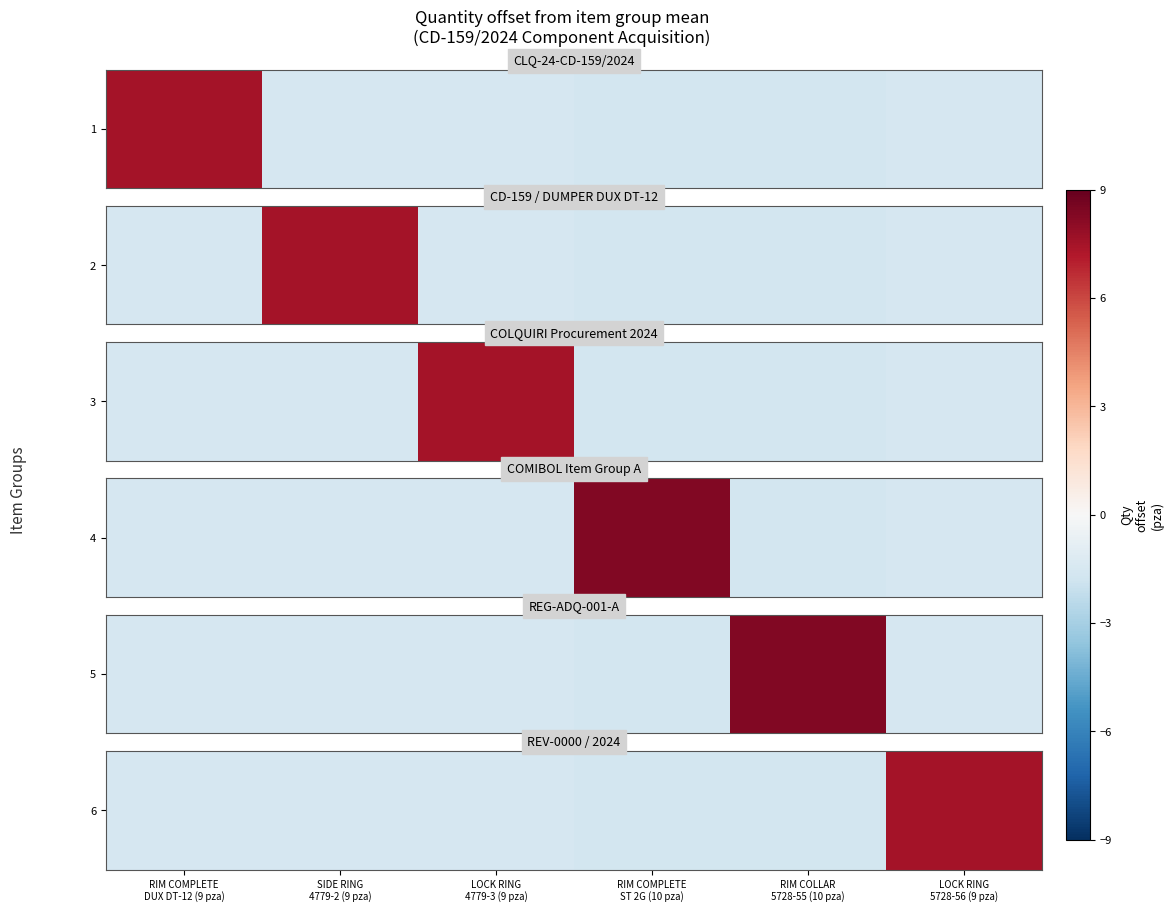

Rank the categories by value from highest to lowest.

LOCK RING
5728-56 (9 pza), RIM COMPLETE
DUX DT-12 (9 pza), SIDE RING
4779-2 (9 pza), LOCK RING
4779-3 (9 pza), RIM COMPLETE
ST 2G (10 pza), RIM COLLAR
5728-55 (10 pza)